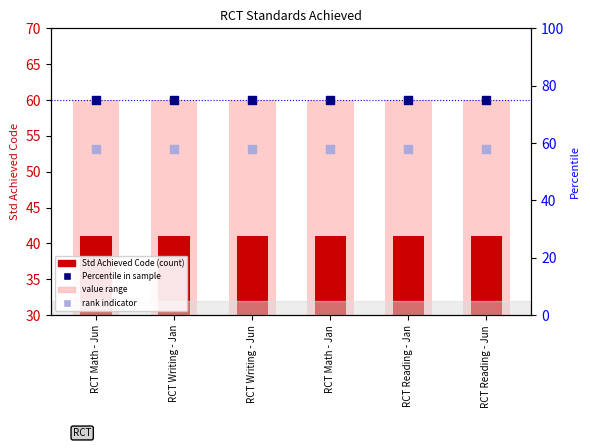

Which series has the largest Y range (max minus min)?

Std Achieved Code